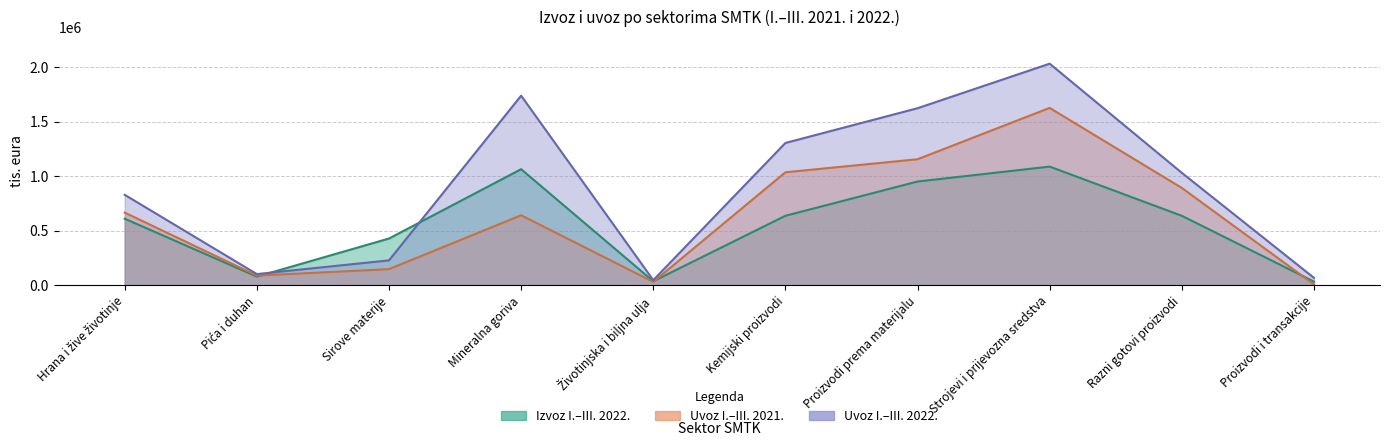

The value of Izvoz I.-III. 2022. at Kemijski proizvodi is 1002829. True or false?

False